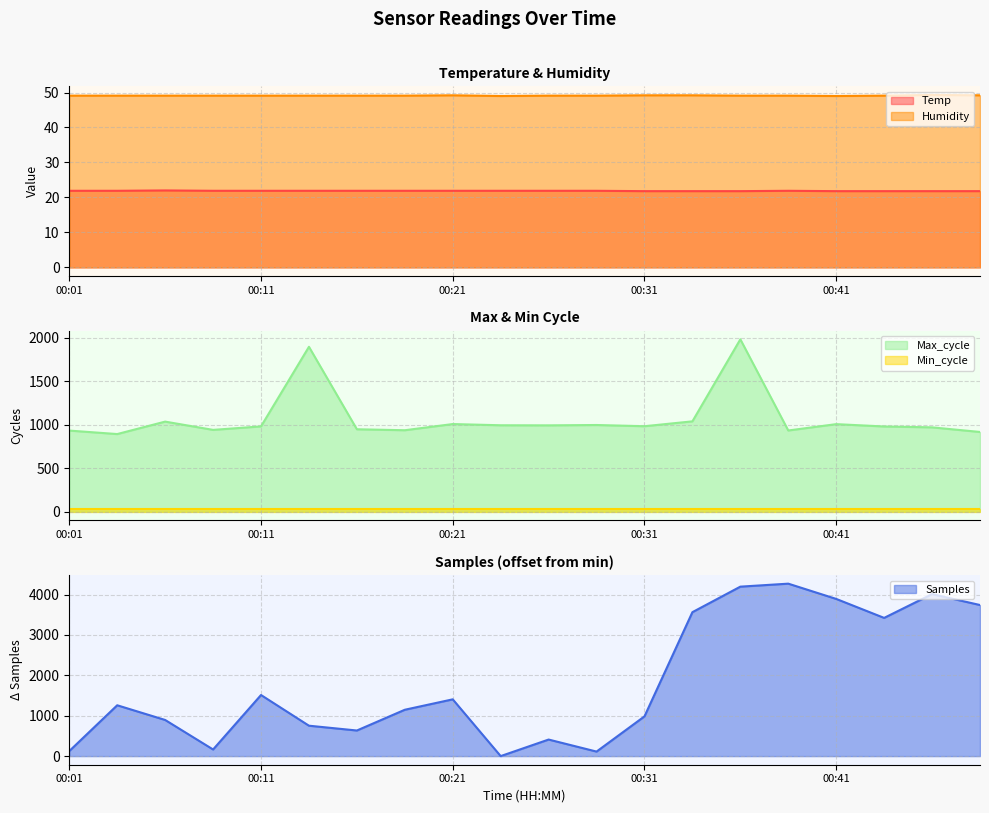

Which series changed the most between 00:06 and 00:38?

Samples